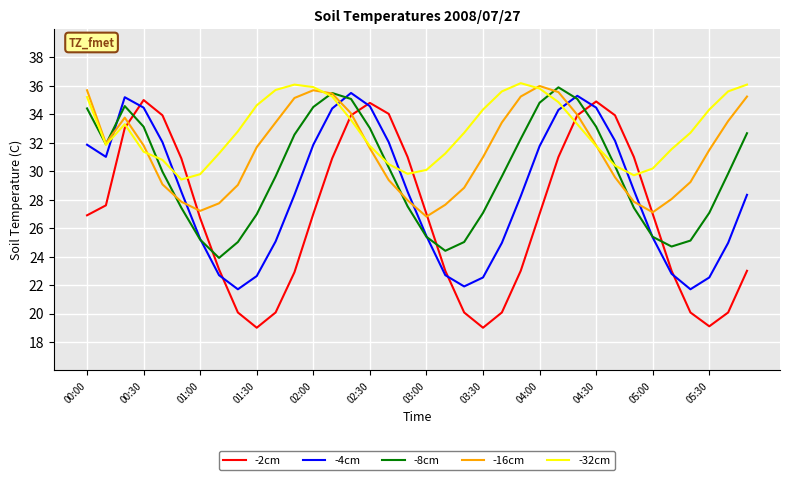

At how many categories does at least one series exceed 25?

36